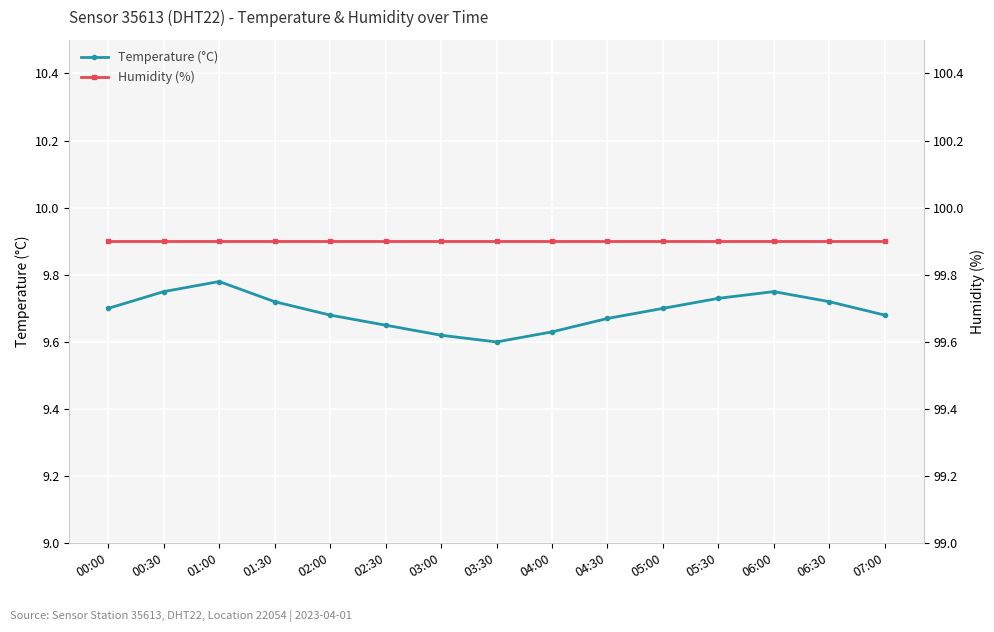

At how many categories does at least one series exceed 35?

15